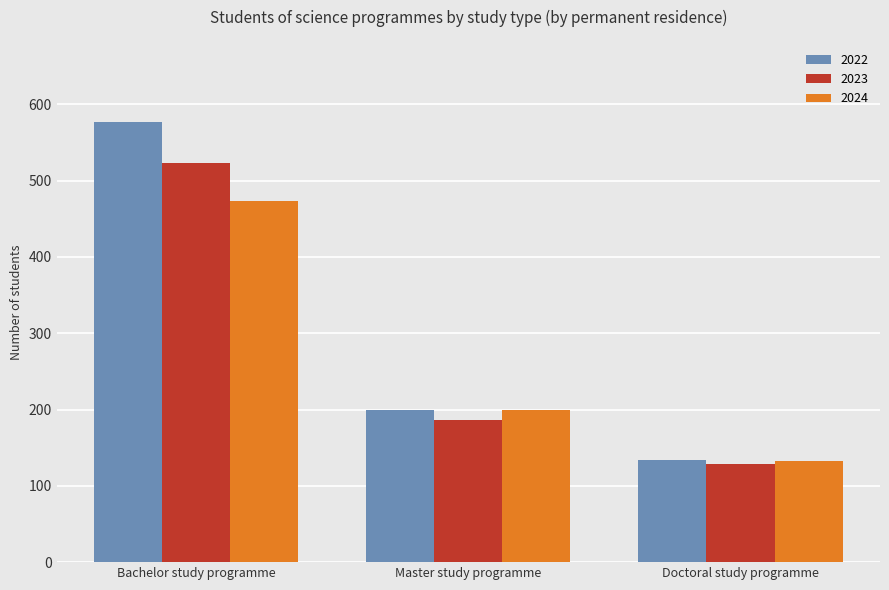

The value of 2024 at Master study programme is 200. True or false?

True